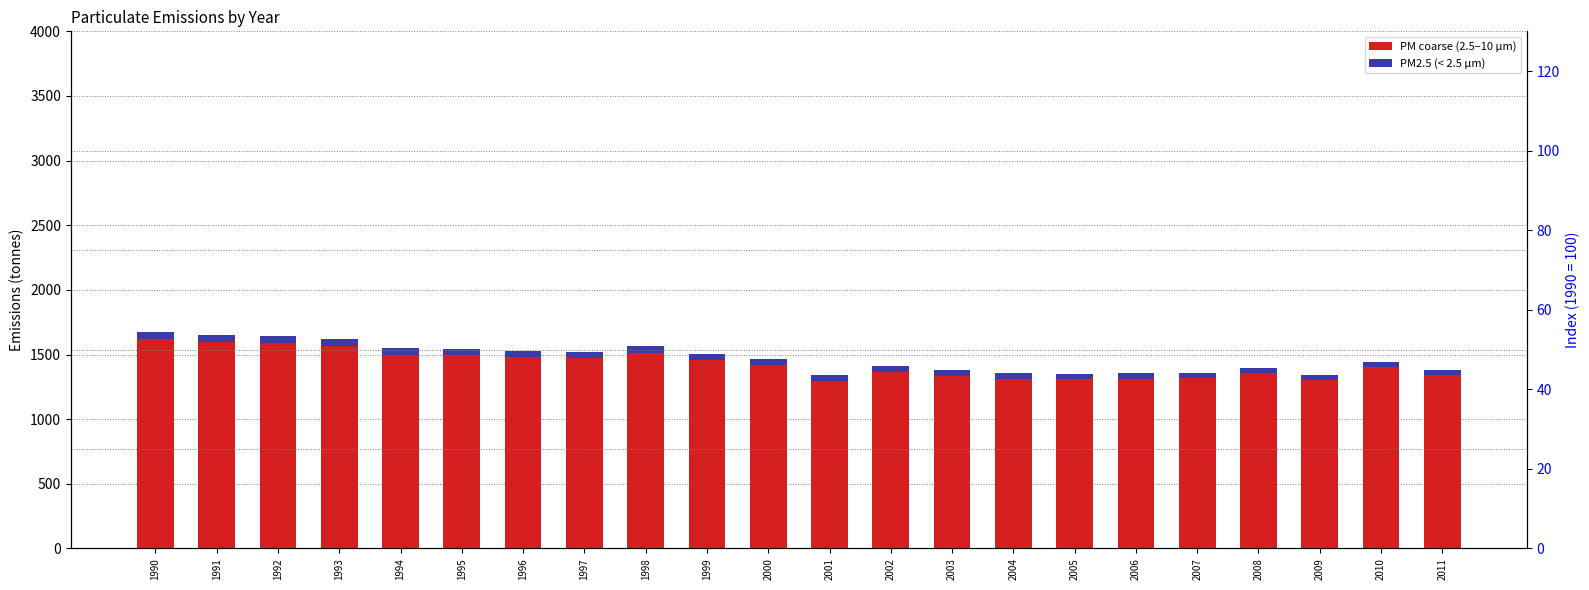

What is the minimum value for PM2.5 (< 2.5 µm)?

37.1